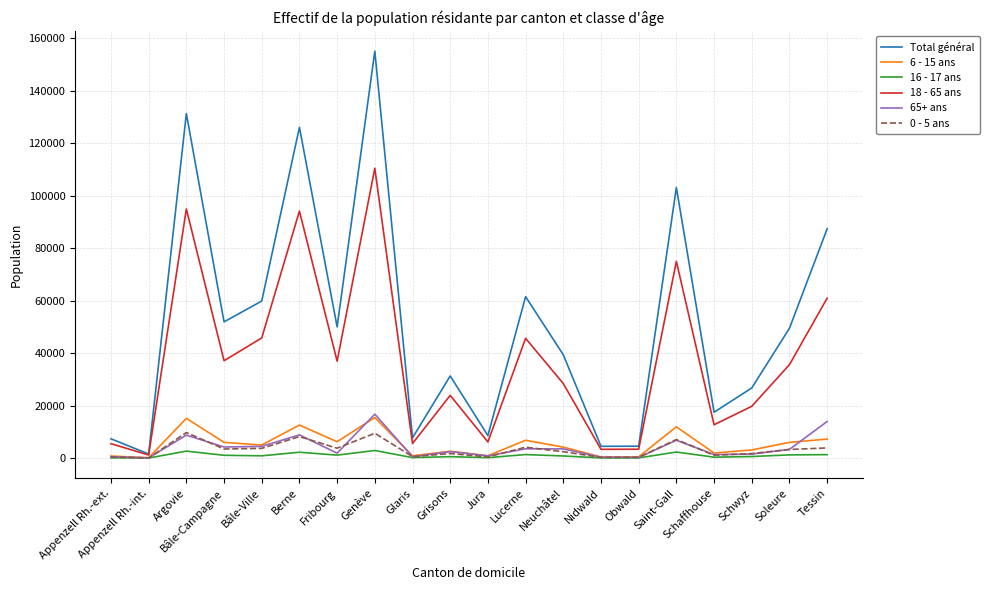

Which series has the widest spread of values?

Total général